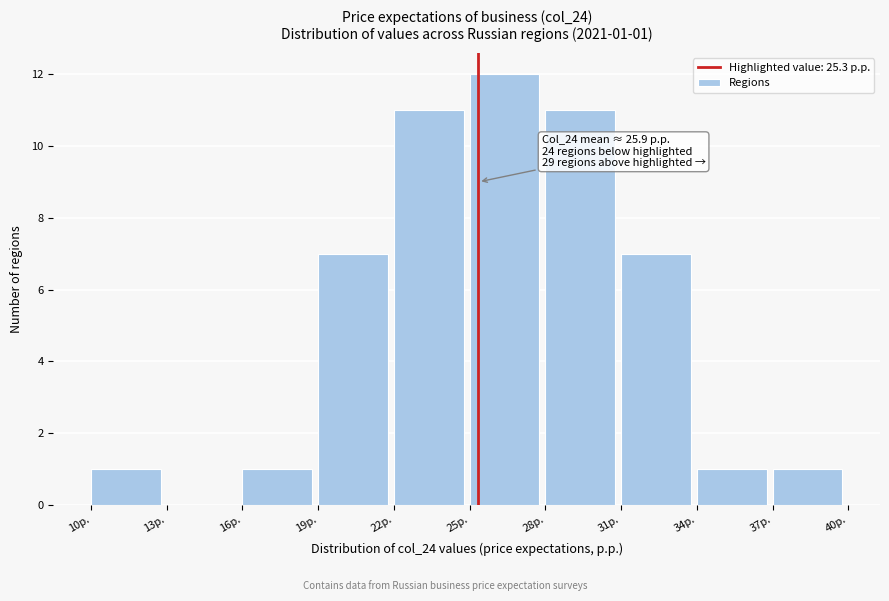

Which range on the x-axis has the tallest bar?

25 to 28